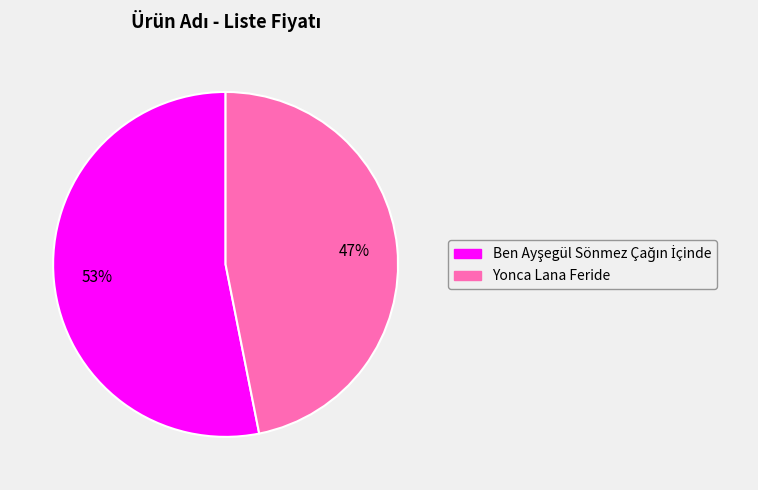

To the nearest percent, what portion does Yonca Lana Feride represent?

47%